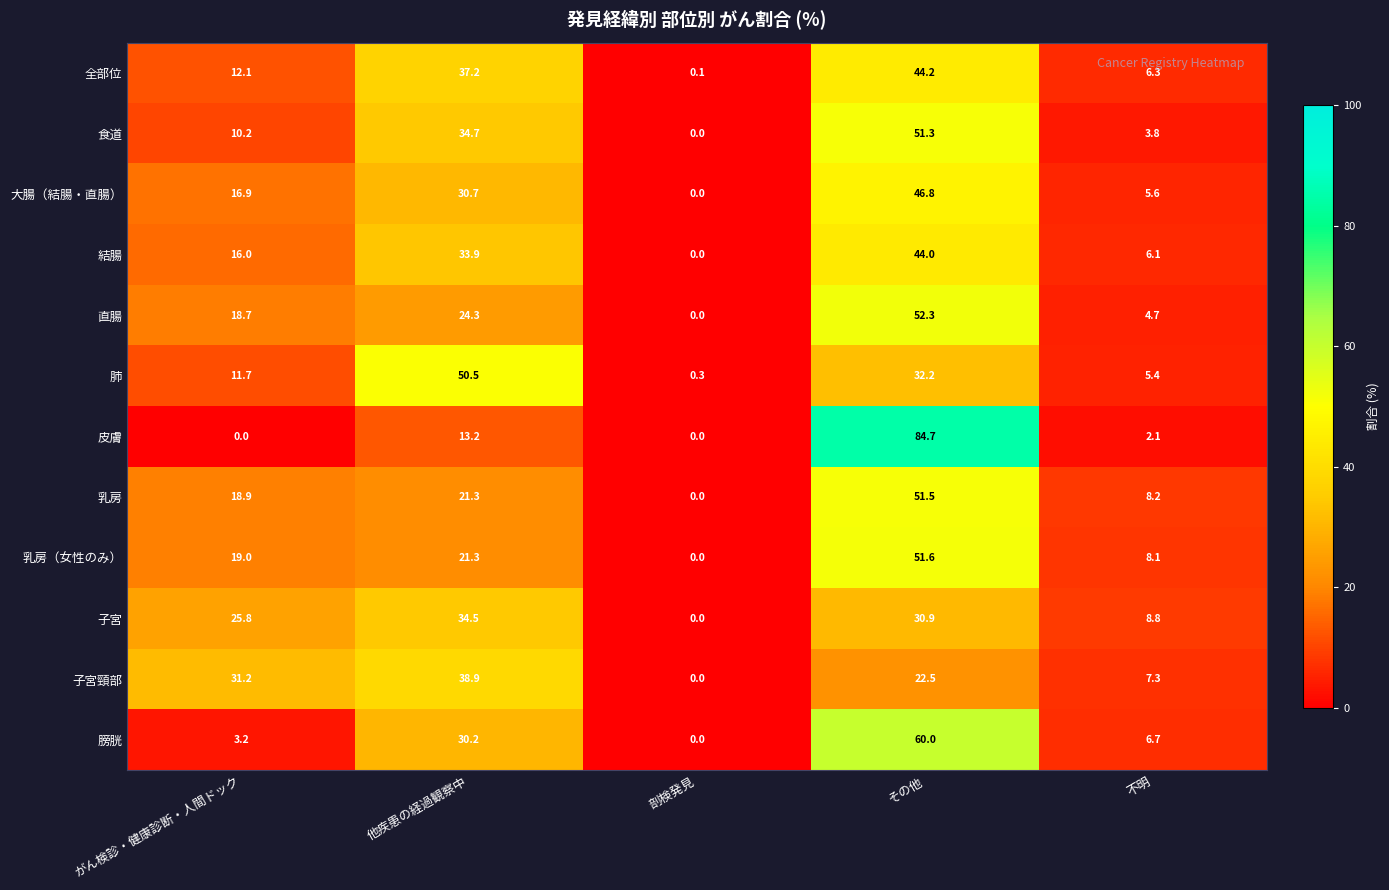

Rank the categories by 子宮頸部 value from lowest to highest.

剖検発見, 不明, その他, がん検診・健康診断・人間ドック, 他疾患の経過観察中